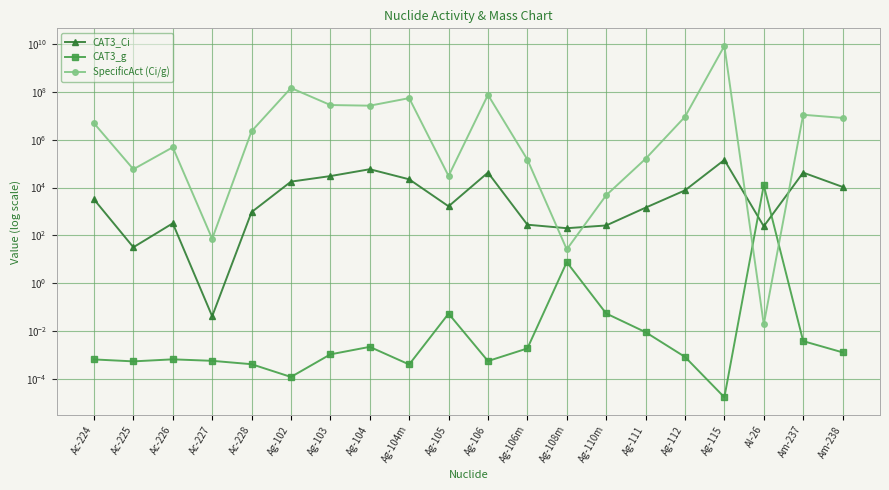

How many interior local valleys does the CAT3_g series have?

5